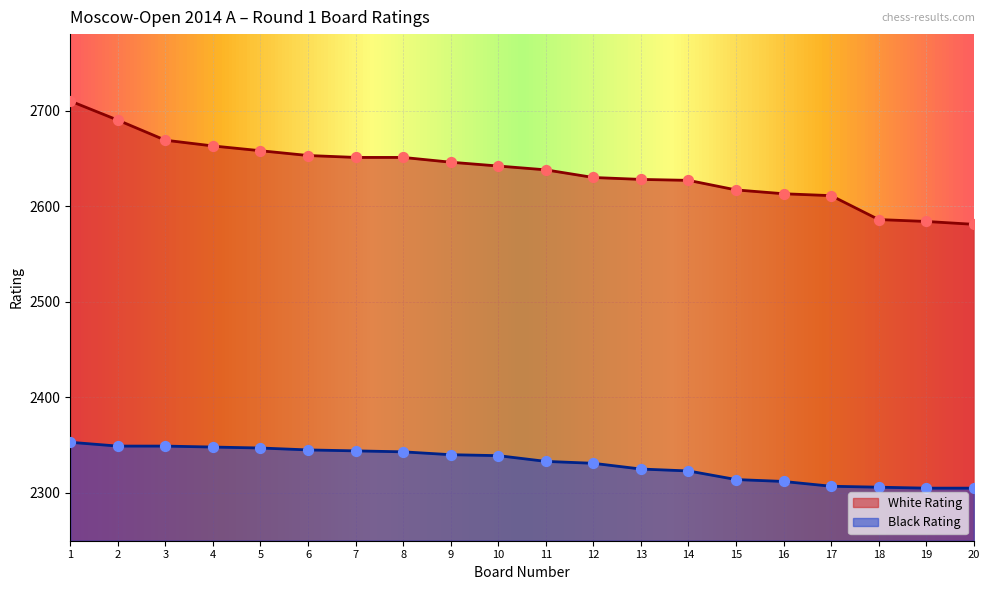

At how many categories does at least one series exceed 2396?

20